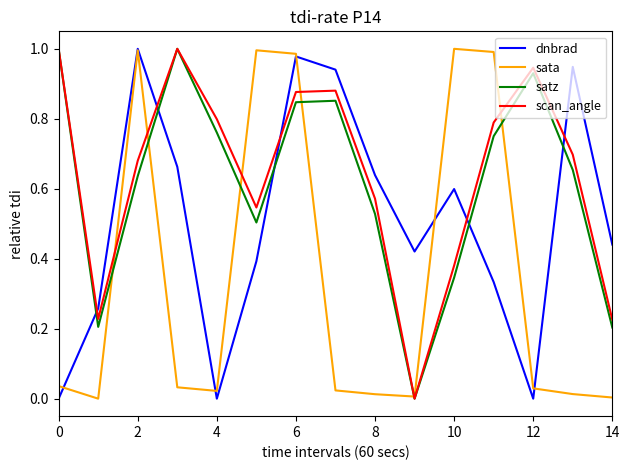

How many times do dnbrad and scan_angle cross each other?

5